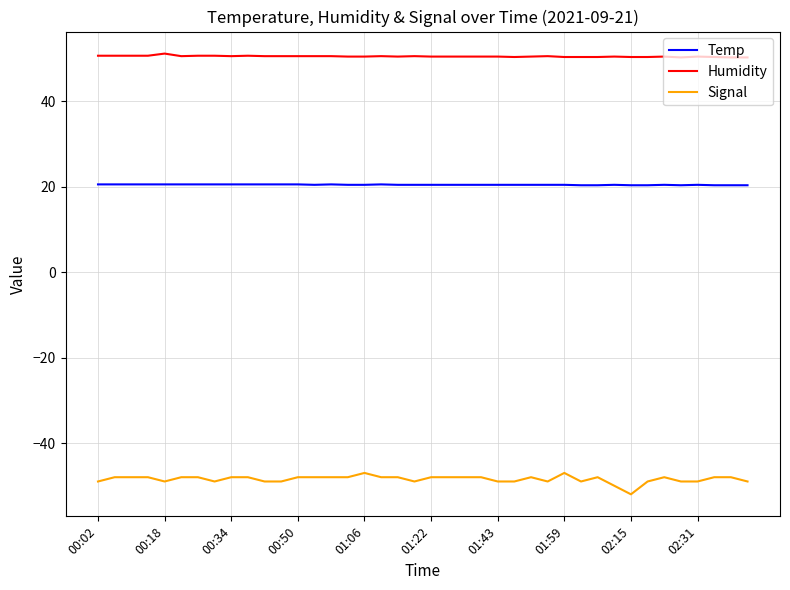

Rank the series by their maximum value, from highest to lowest.

Humidity, Temp, Signal